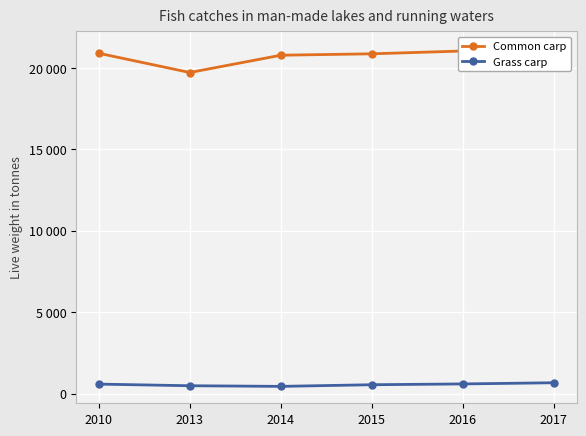

Rank the series at 2016 from highest to lowest value.

Common carp, Grass carp